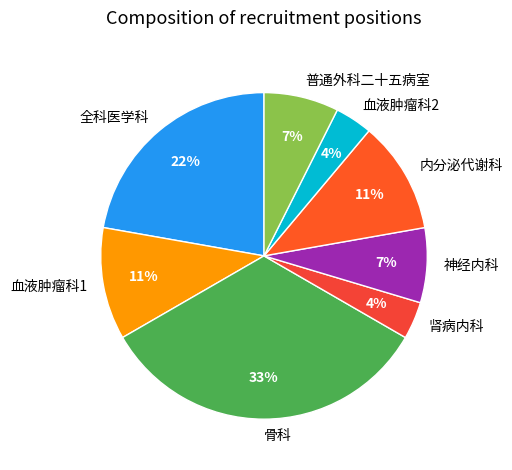

To the nearest percent, what percentage of the pie is 内分泌代谢科?

11%